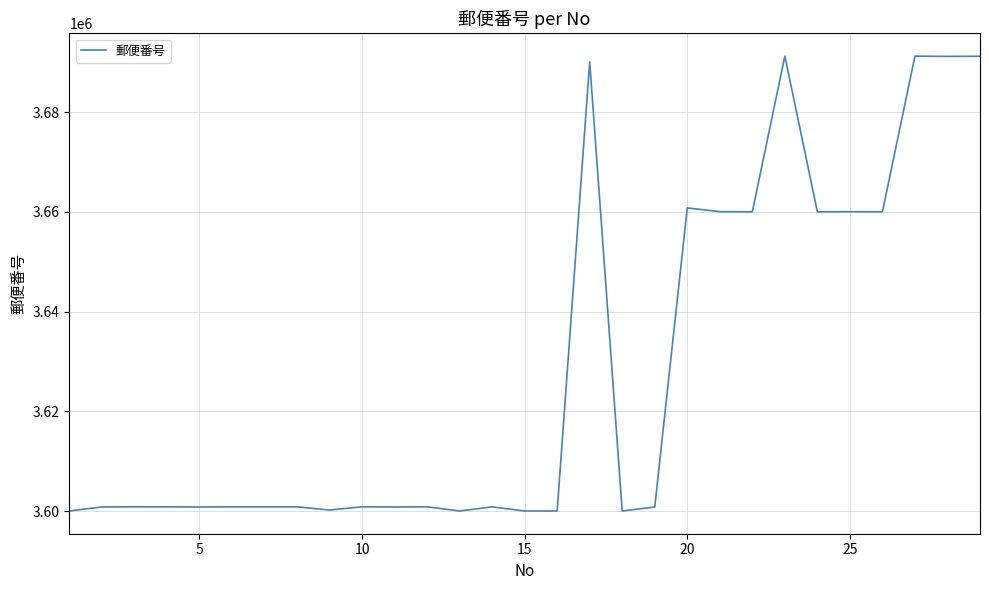

What is the smallest value displayed?

3600012